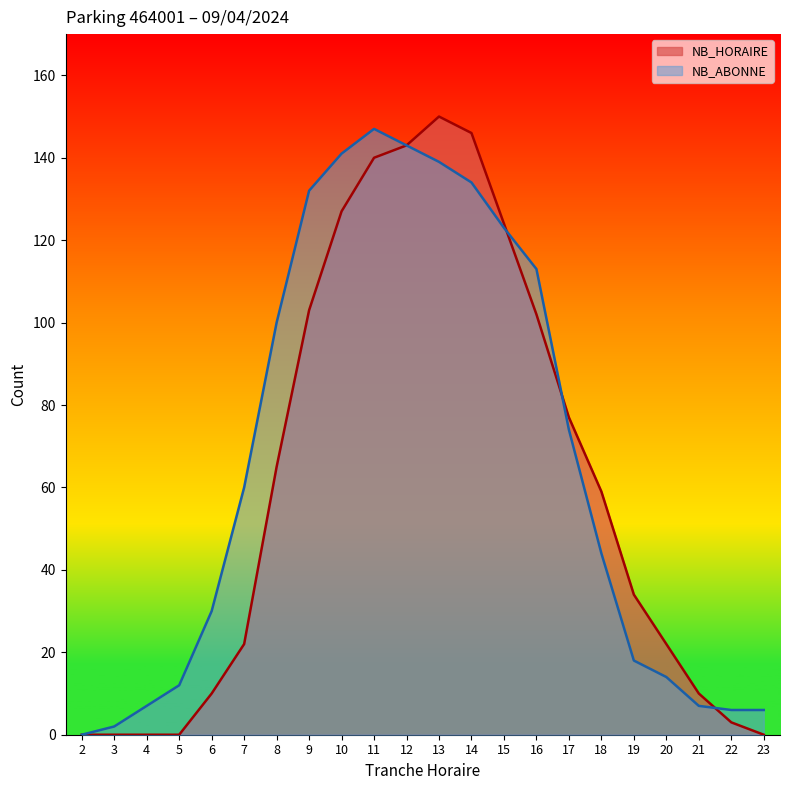

How many lines are shown in the chart?

2